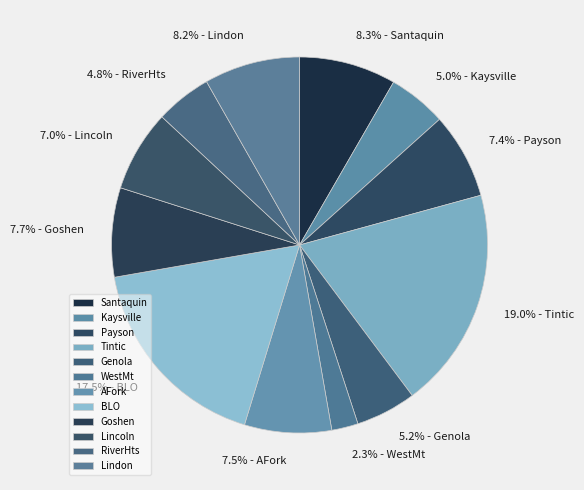

How many segments does this pie chart have?

12